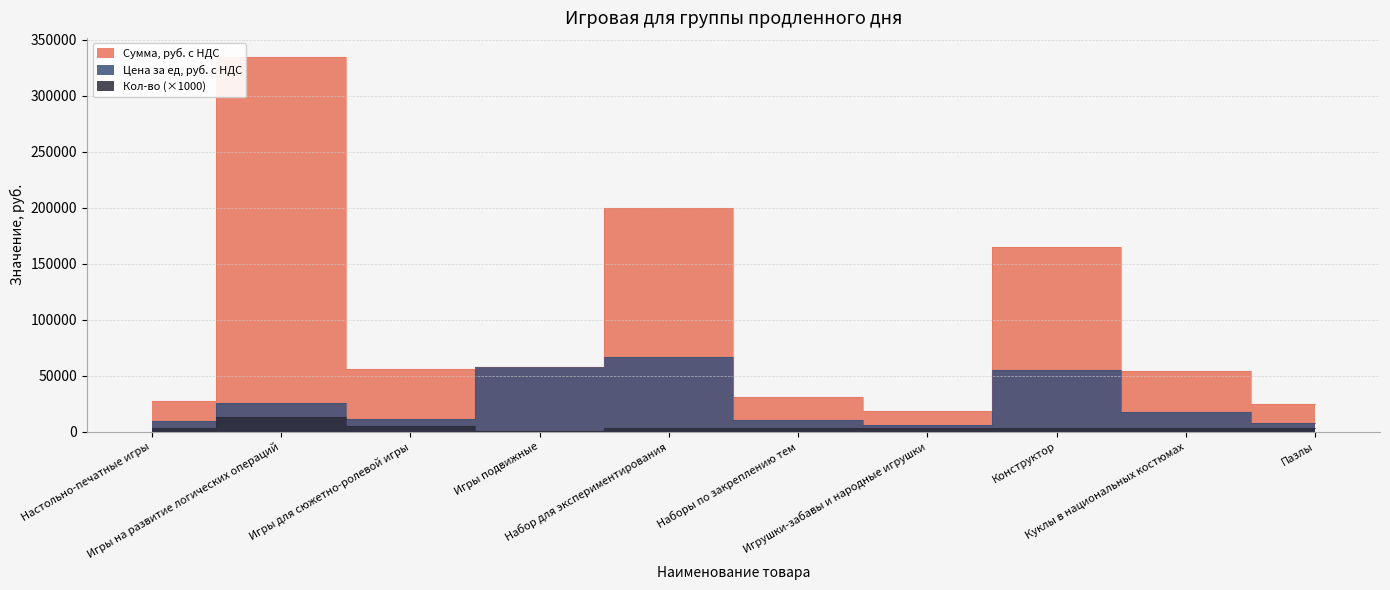

Does the chart display data point markers on the line(s)?

No